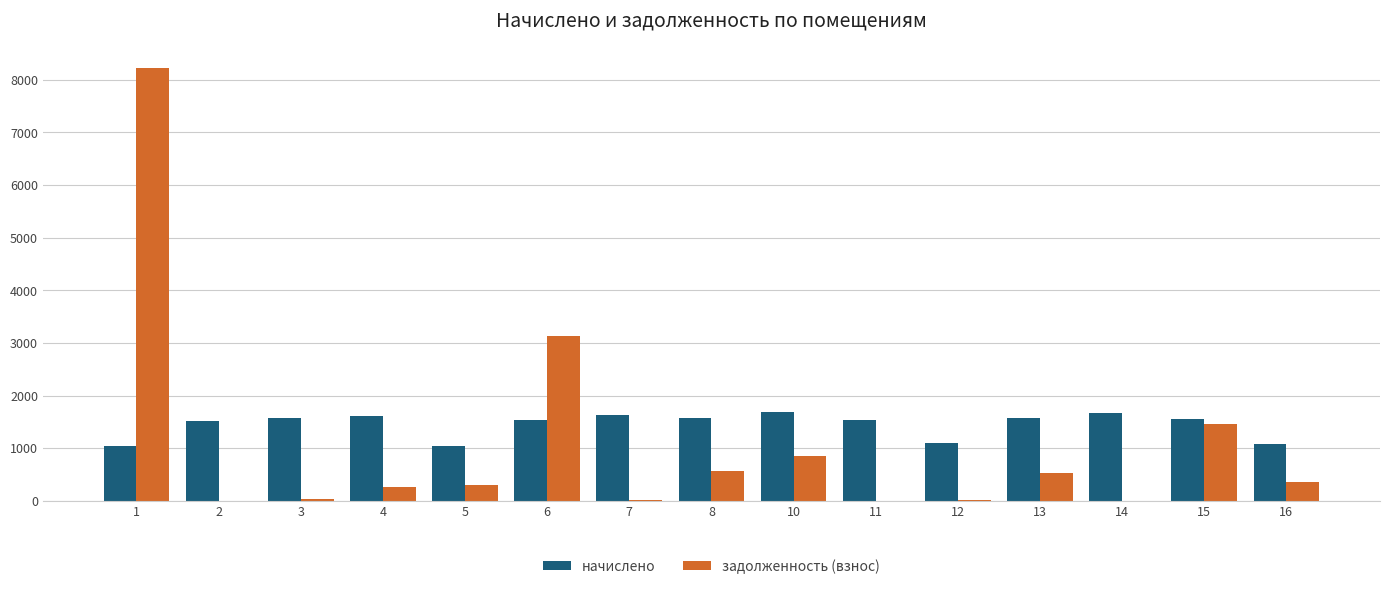

The value of начислено at 11 is 2222.7. True or false?

False